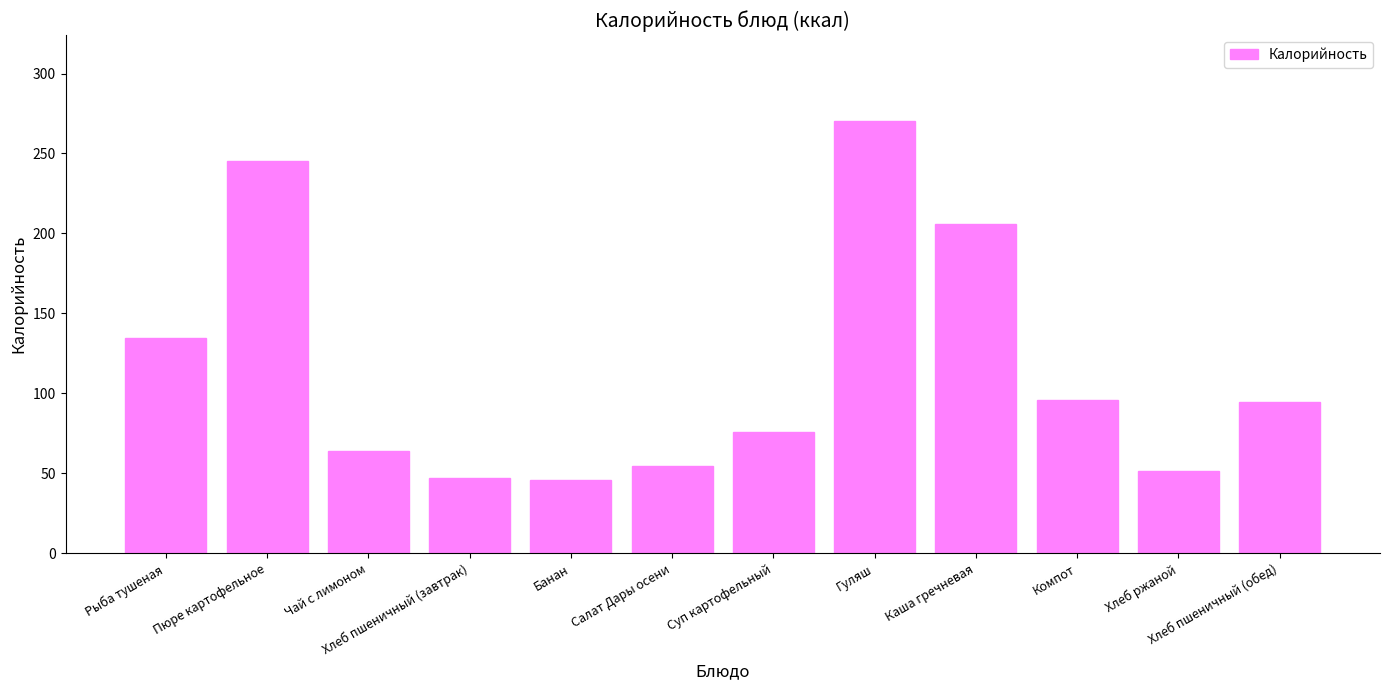

Are the bars horizontal?

No